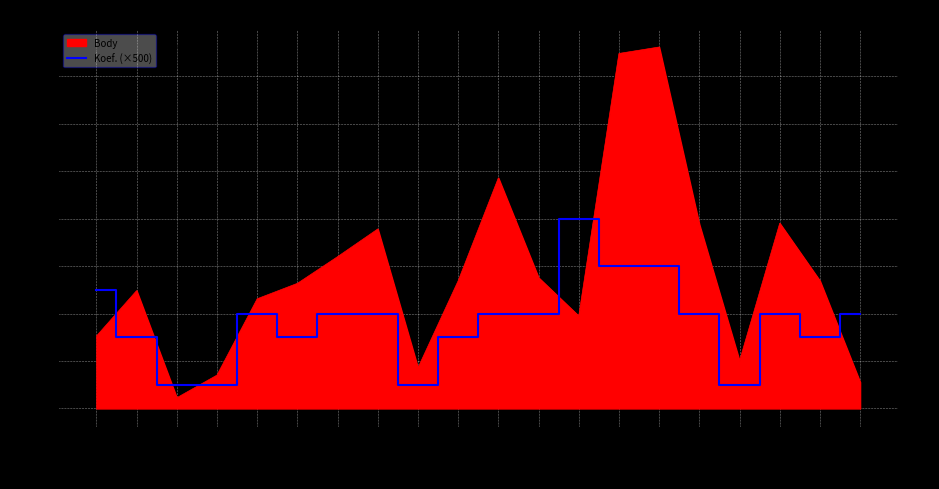

Where does the data first go above 2000?

2007-04-05